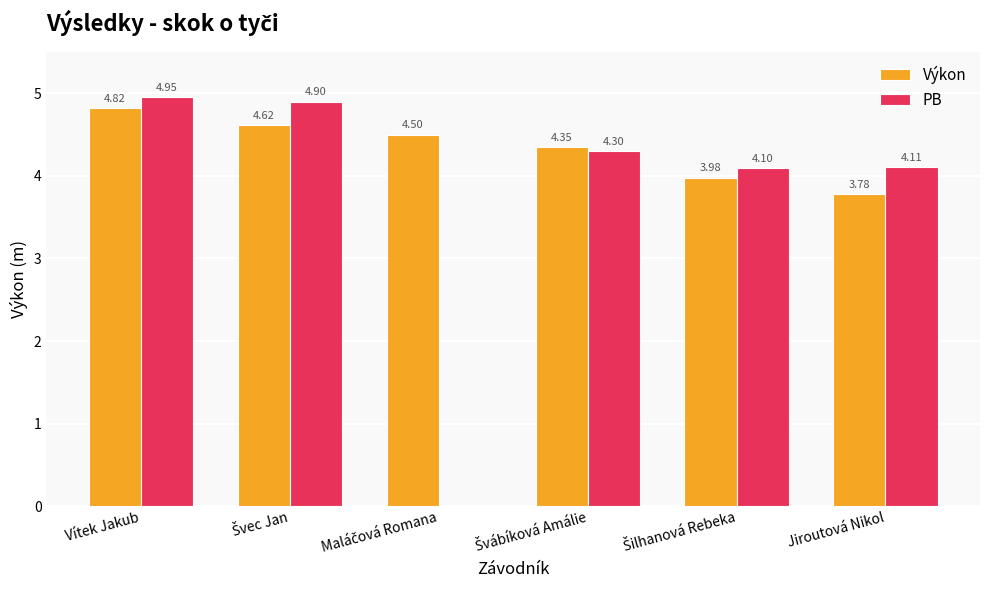

Which category has the highest value across all series?

Vítek Jakub